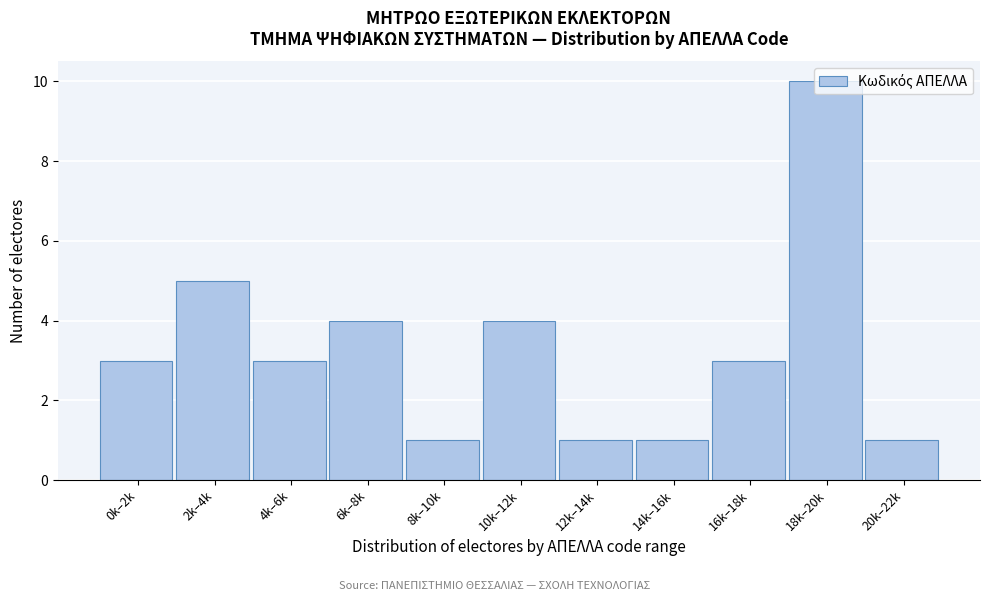

What is the label of the 5th bar from the left?

8k–10k